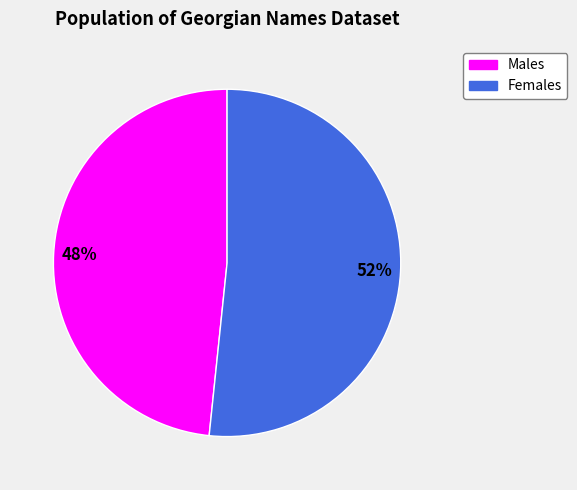

Does any single category account for the majority?

Yes